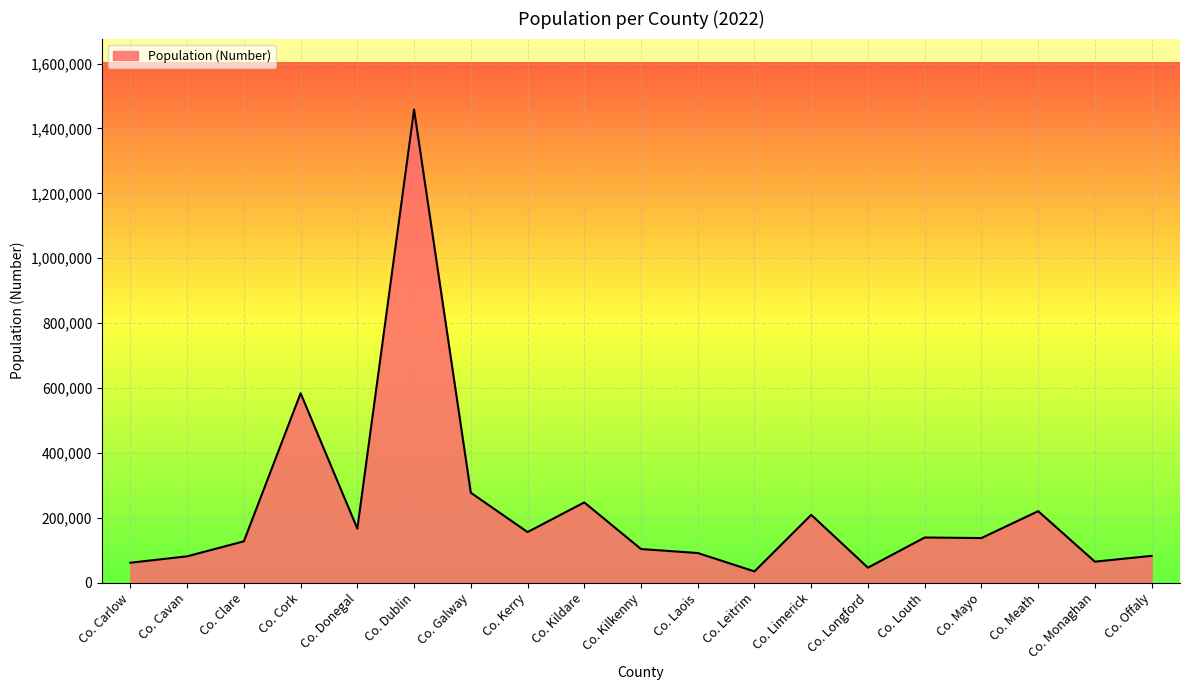

Where is the data nearest to the value 746676?

Co. Cork